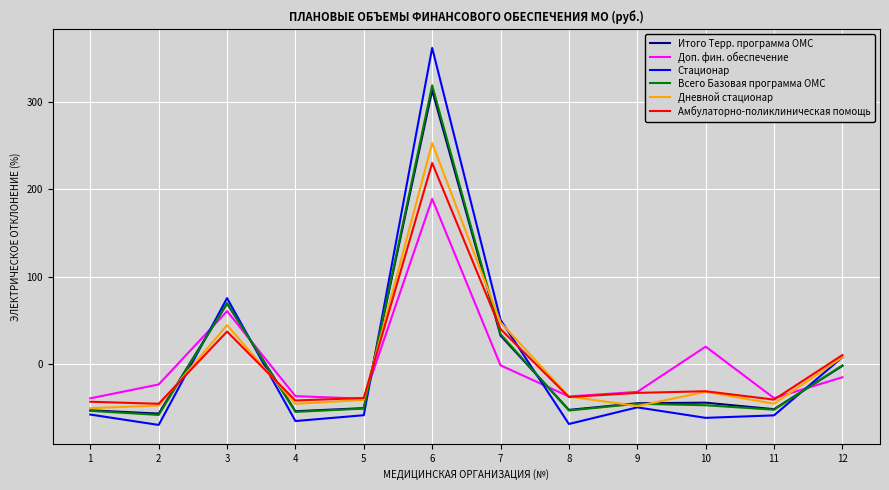

Which series has the largest range (max minus min)?

Стационар